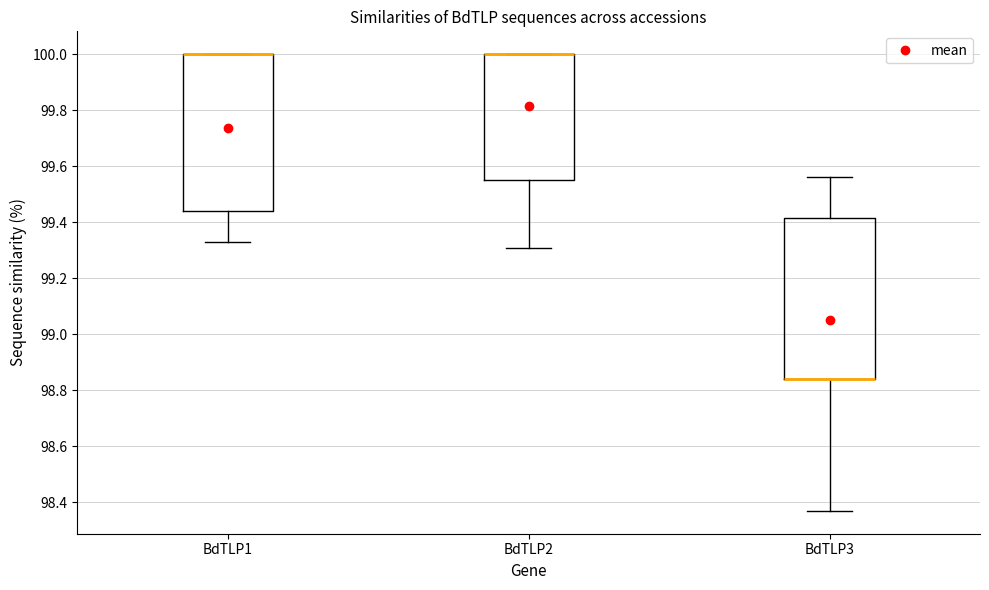

Where is the lower edge of the box for BdTLP3 on the y-axis? The values are not printed on the chart, so give them approximately, as read against the axis.

98.84